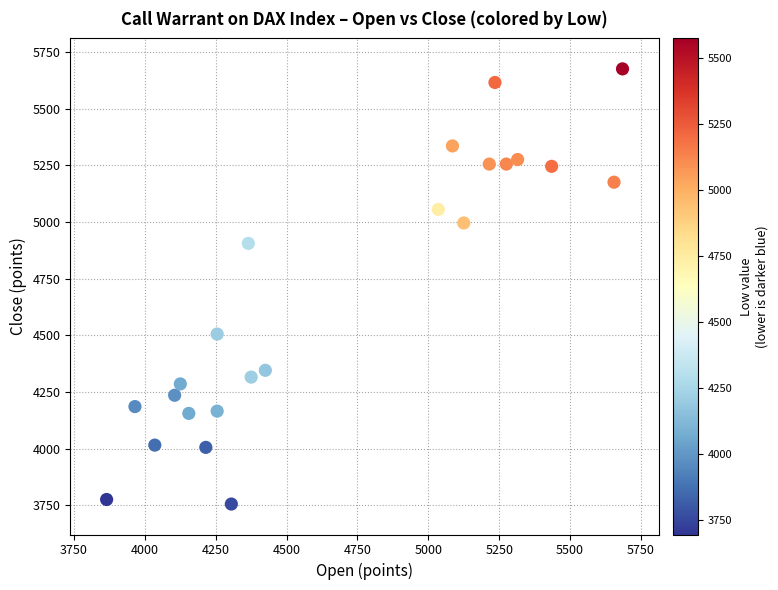

What is the range of X values (max minus min)?

1820